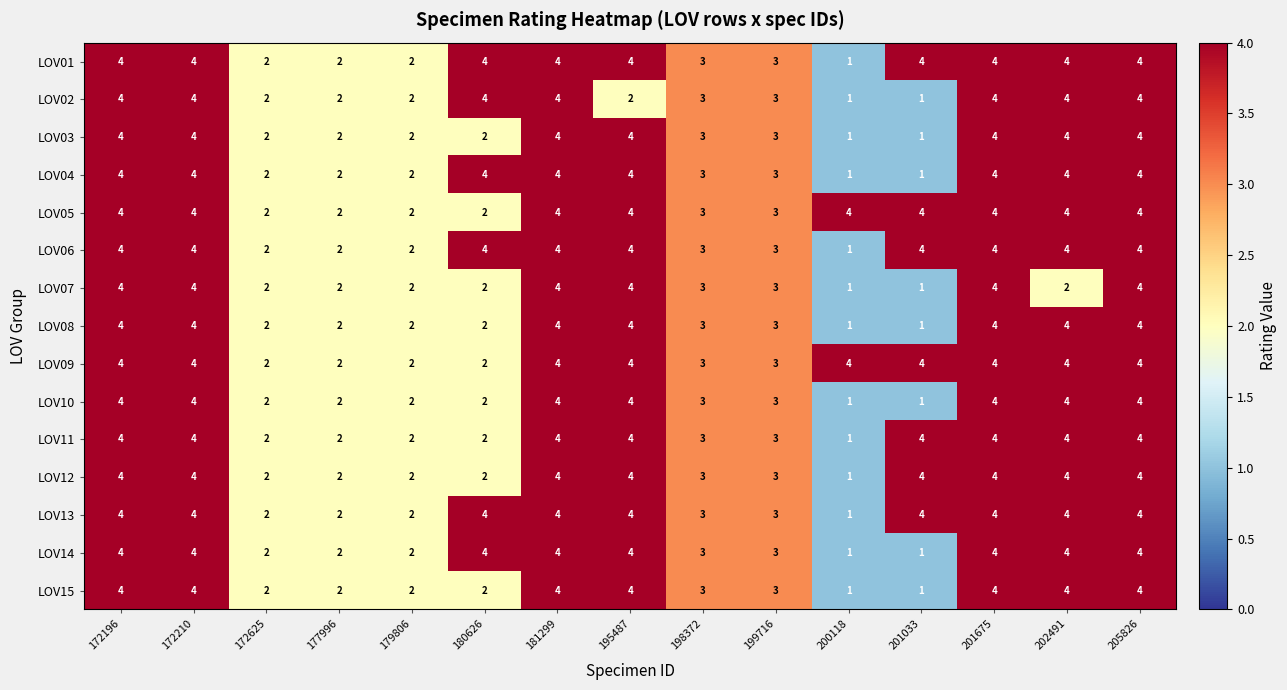

What is the difference between the second highest and minimum values in the LOV01 series?

3